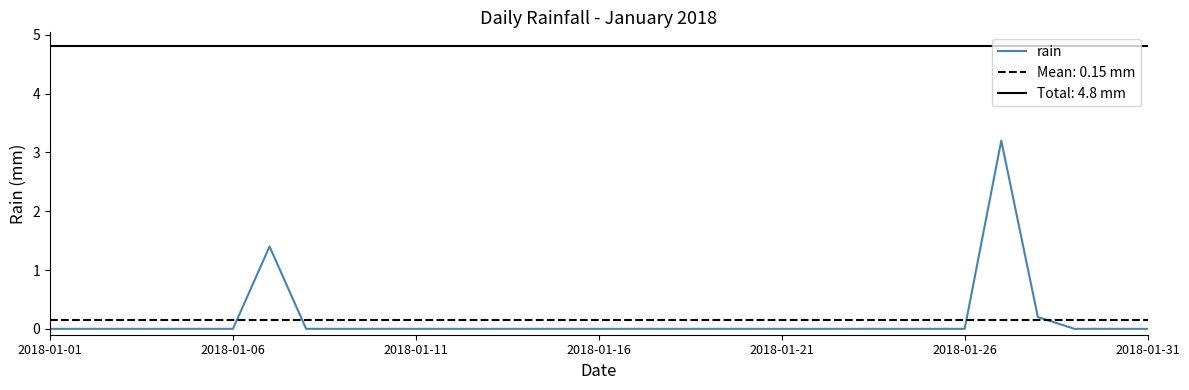

Reading left to right, list all the values displayed in this chart.

0.0	0.0	0.0	0.0	0.0	0.0	1.4	0.0	0.0	0.0	0.0	0.0	0.0	0.0	0.0	0.0	0.0	0.0	0.0	0.0	0.0	0.0	0.0	0.0	0.0	0.0	3.2	0.2	0.0	0.0	0.0